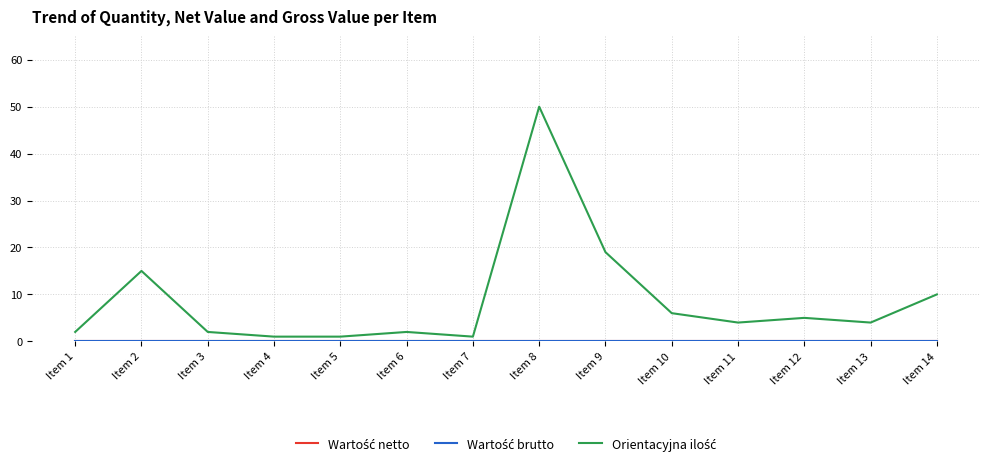

Does the chart display data point markers on the line(s)?

No